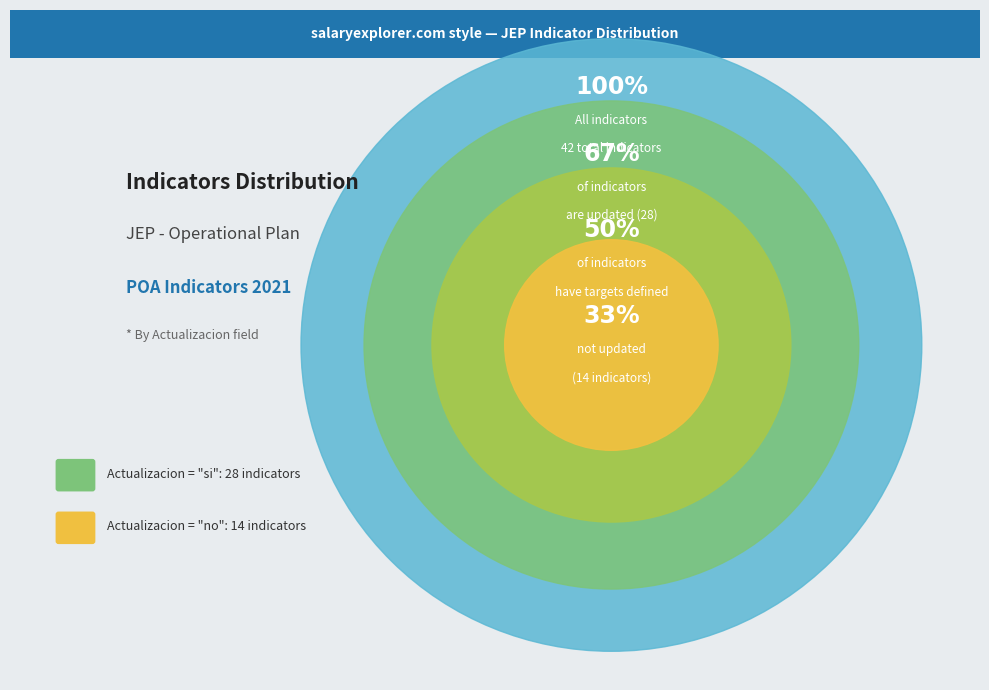

Which has a higher value, no or si?

si